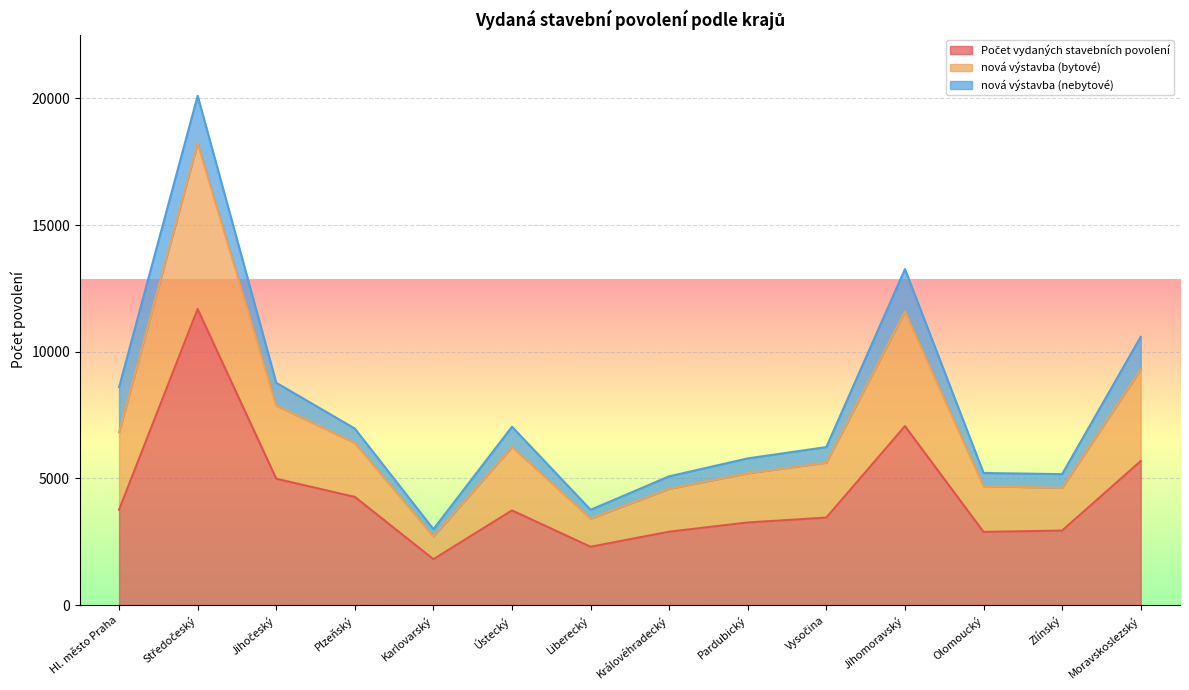

What is the highest value of the Počet vydaných stavebních povolení series?

11688